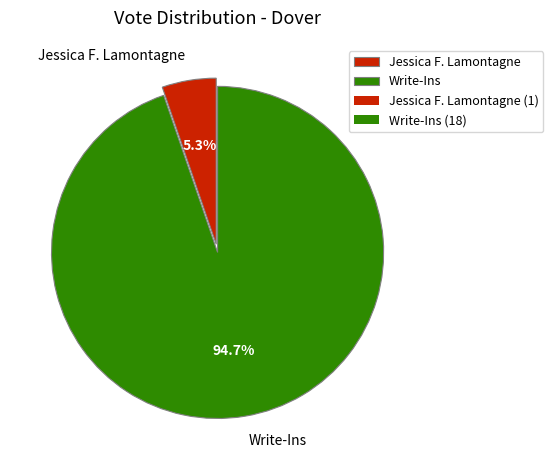

To the nearest percent, what percentage of the pie is Jessica F. Lamontagne?

5%